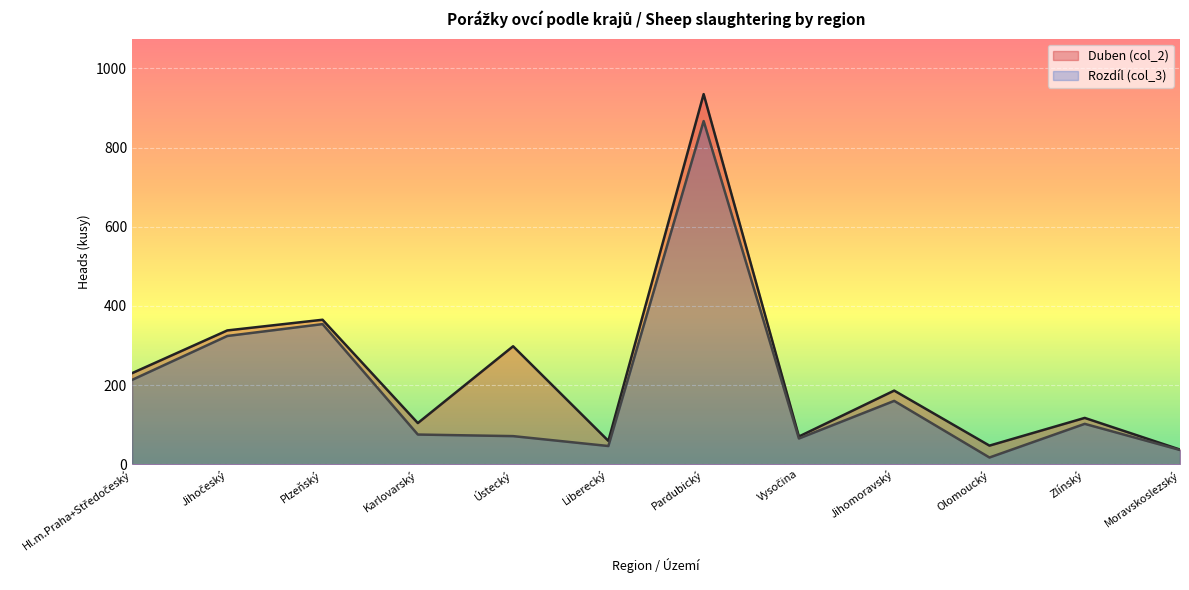

Does the chart display data point markers on the line(s)?

No